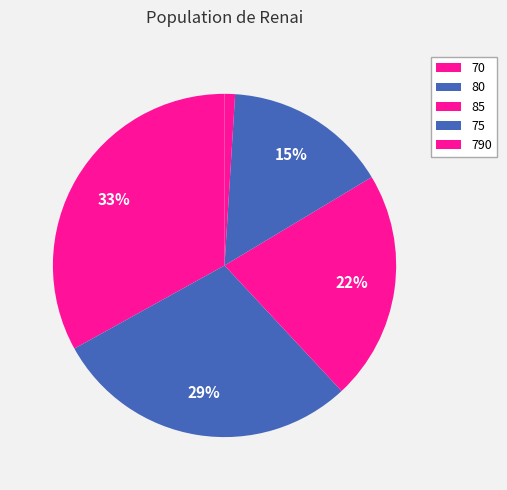

True or false: 80 accounts for 3% of the total.

False